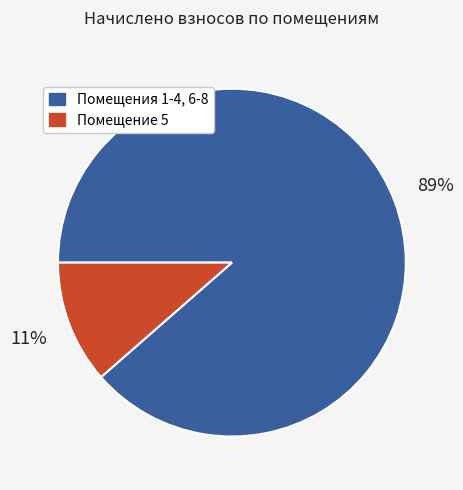

Which has a higher value, Помещения 1-4, 6-8 or Помещение 5?

Помещения 1-4, 6-8